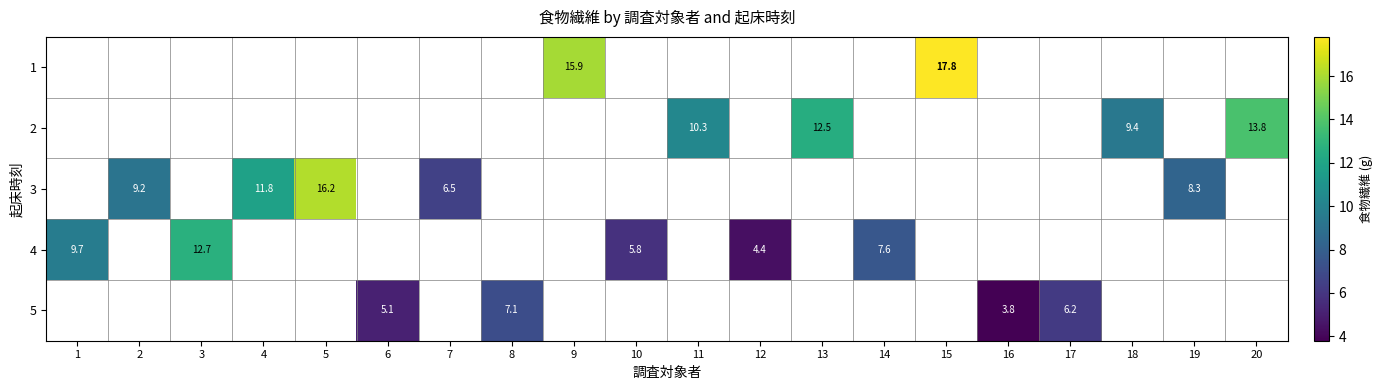

What is the maximum value for 4?

12.7